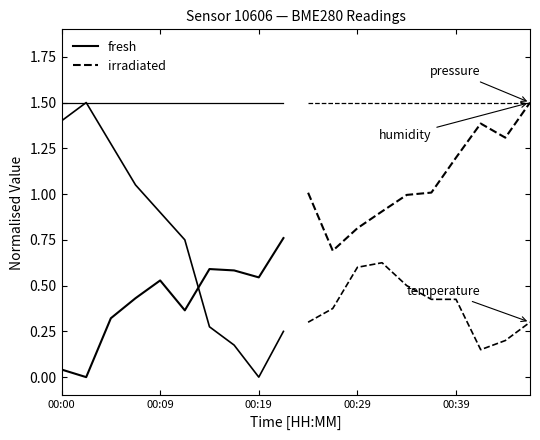

Is it true that pressure equals 0.5 at 00:19?

False